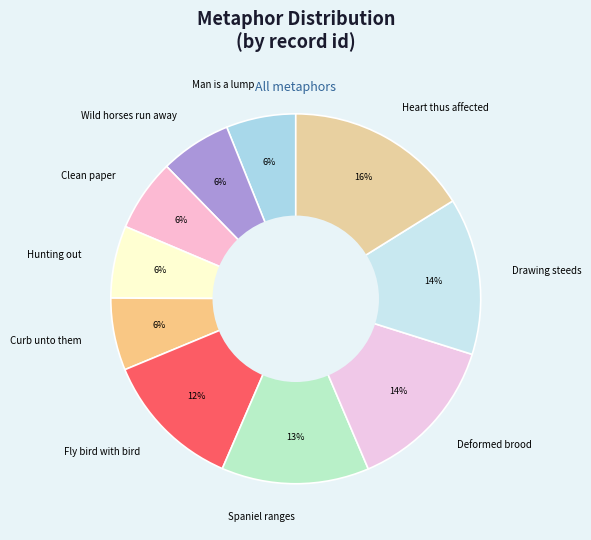

What percentage is the Heart thus affected slice, to the nearest percent?

16%